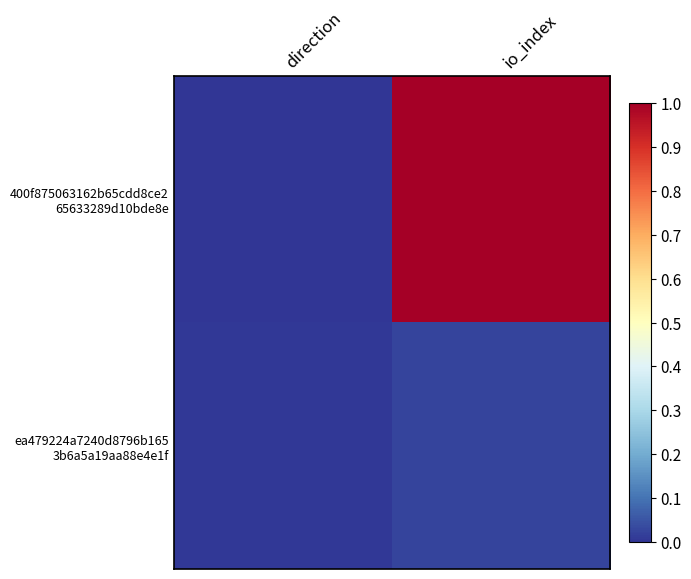

What is the difference between the highest and lowest values at io_index?

1.0